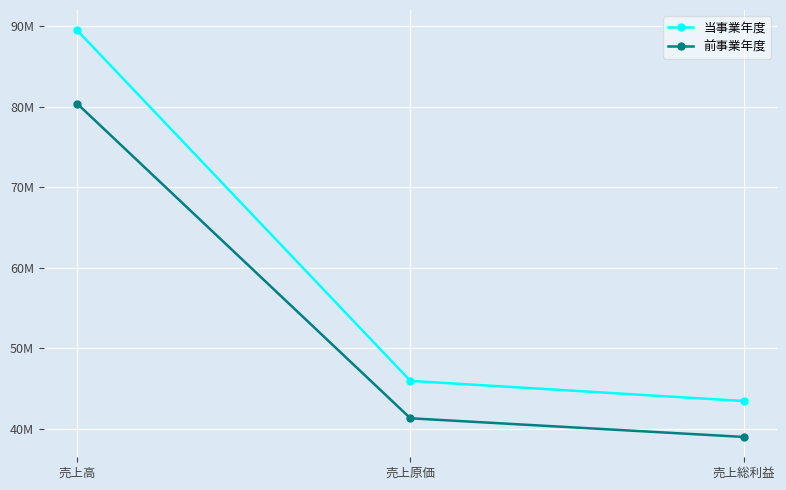

Which label corresponds to the largest value in the chart?

売上高